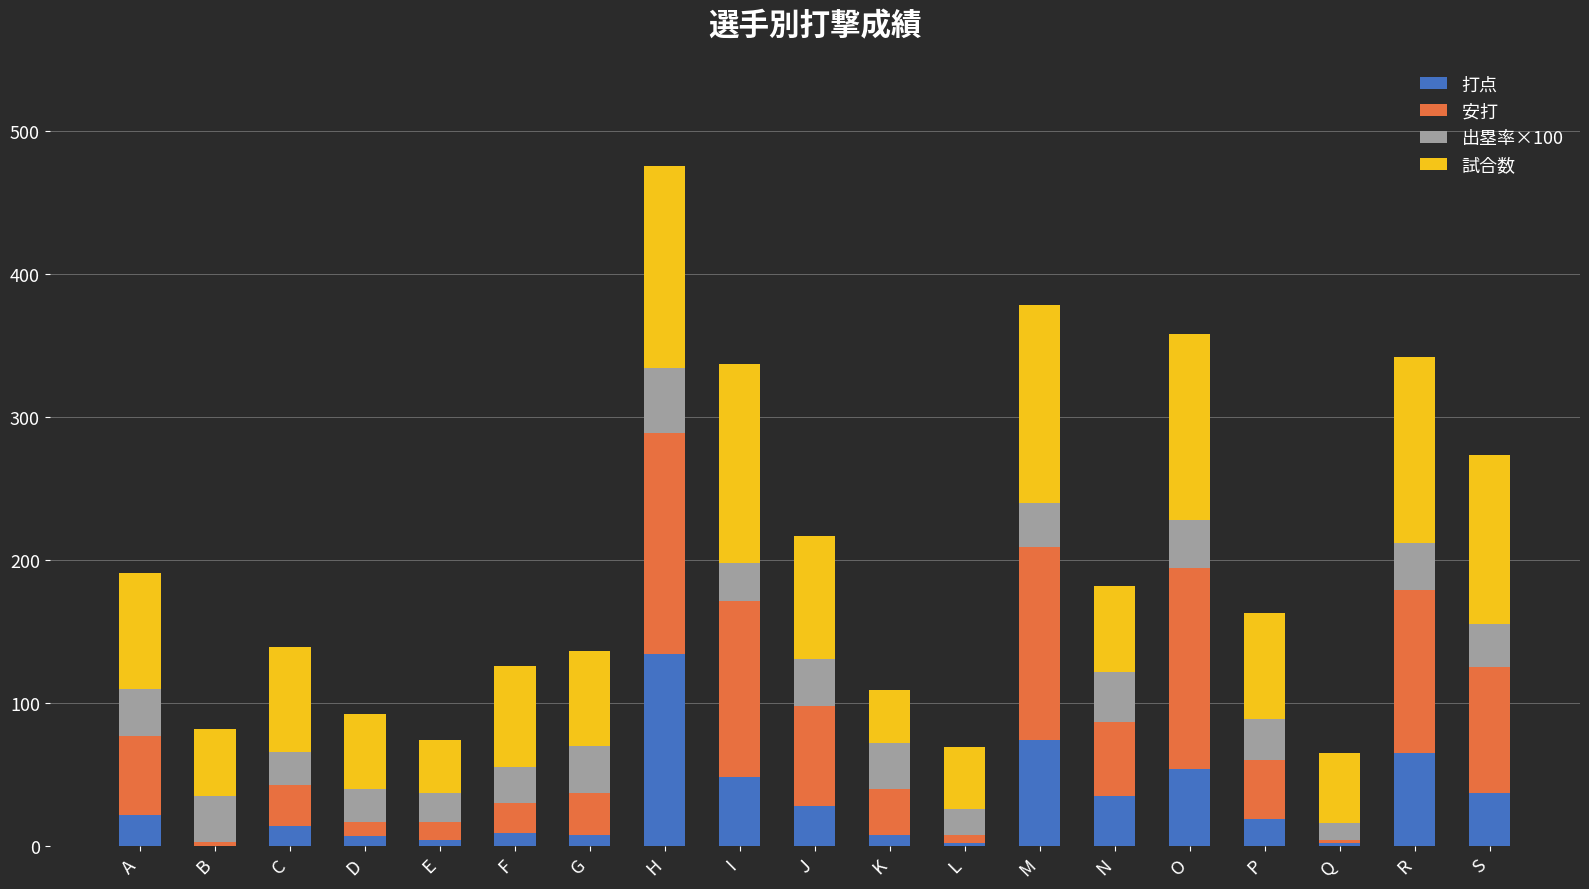

Is it true that 打点 equals 14 at C?

True